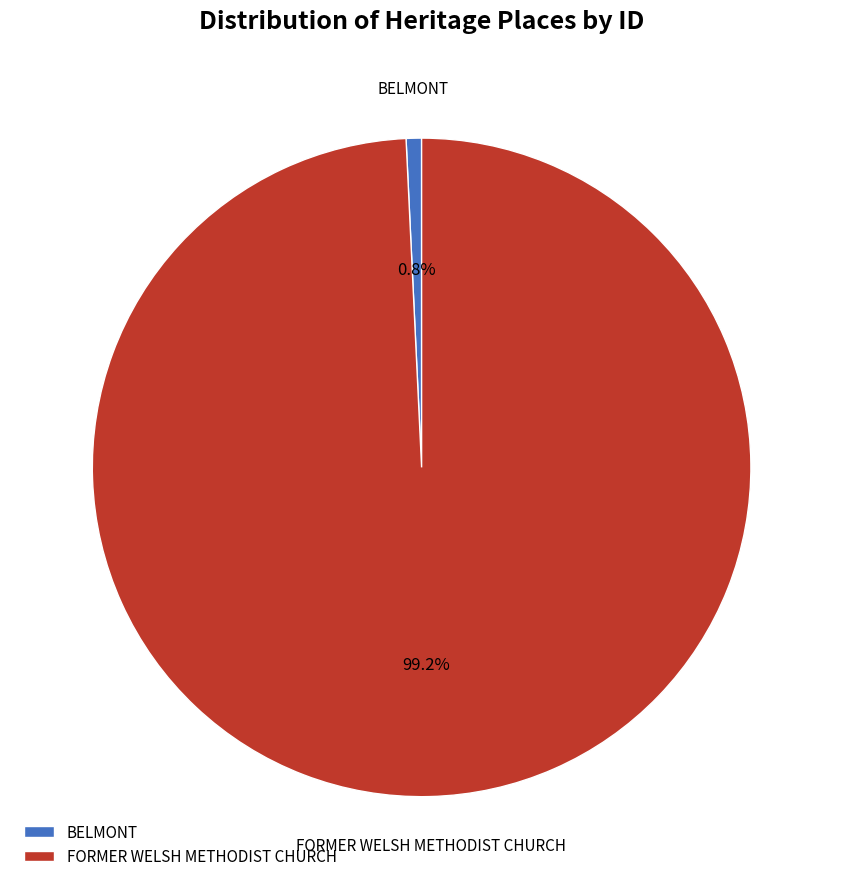

Between BELMONT and FORMER WELSH METHODIST CHURCH, which is larger?

FORMER WELSH METHODIST CHURCH